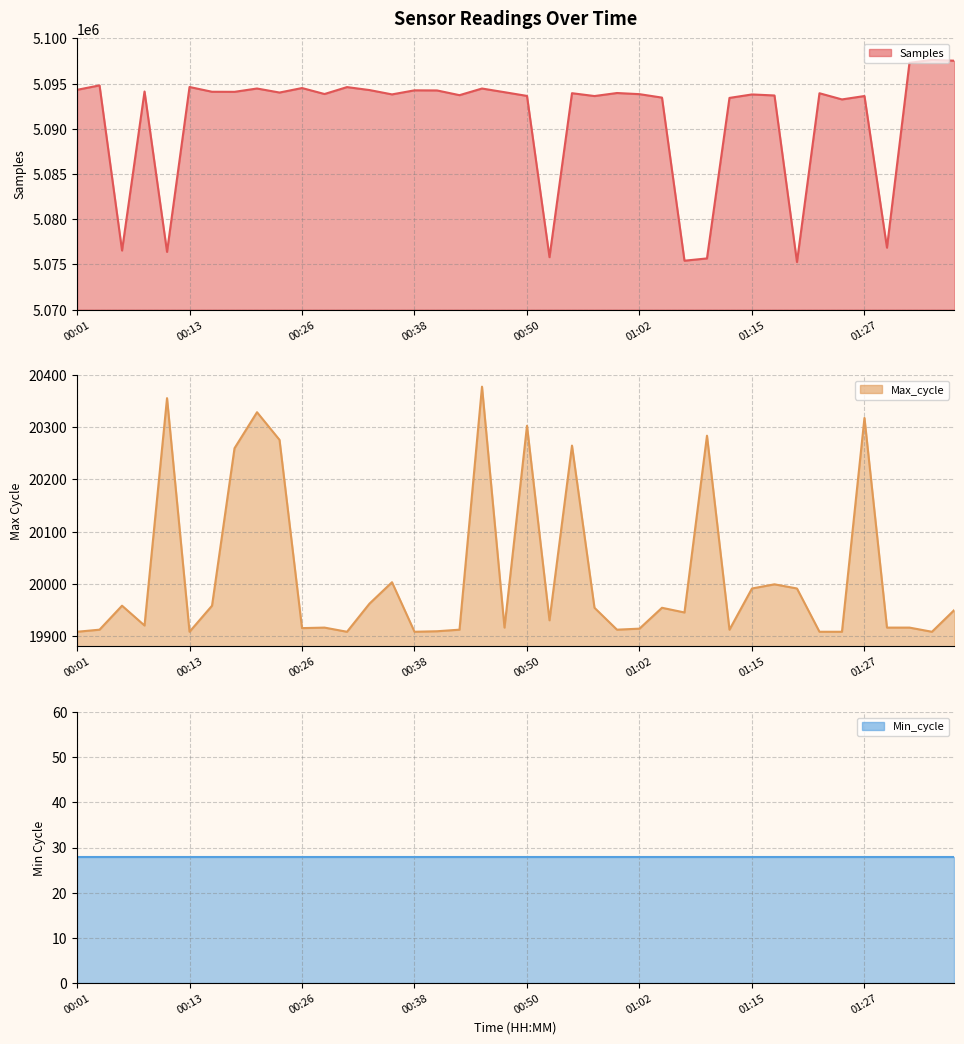

The value of Max_cycle at 00:48 is 19916. True or false?

True